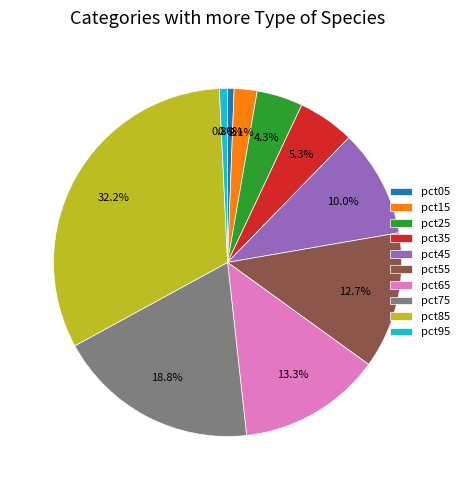

Count the number of slices in the pie.

10